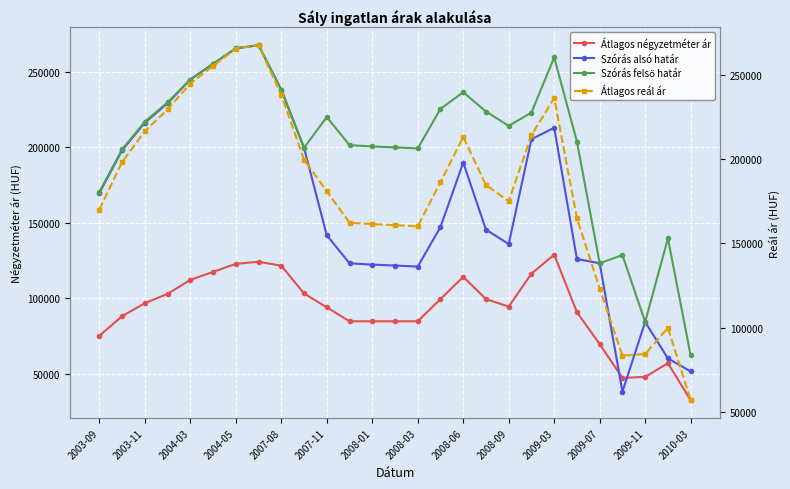

True or false: Szórás alsó határ has more than 0 interior local peaks.

True